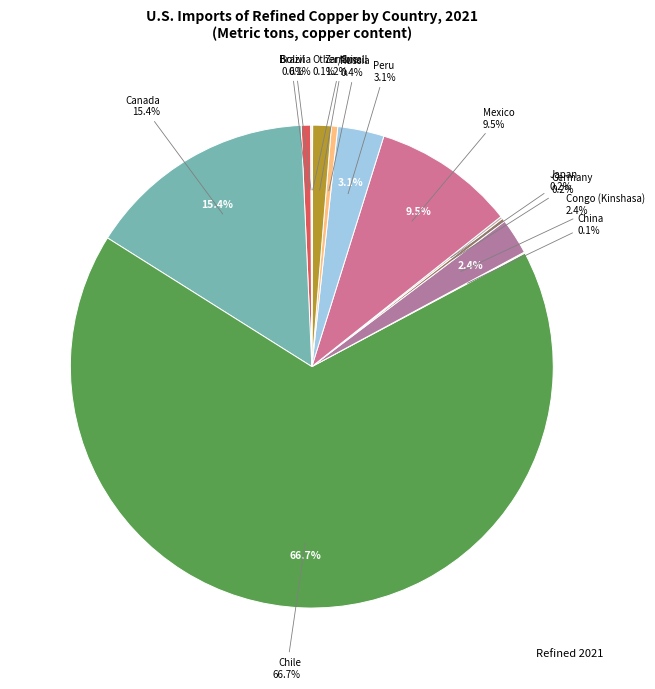

To the nearest percent, what is the difference between the largest and smallest slice percentages?

67%